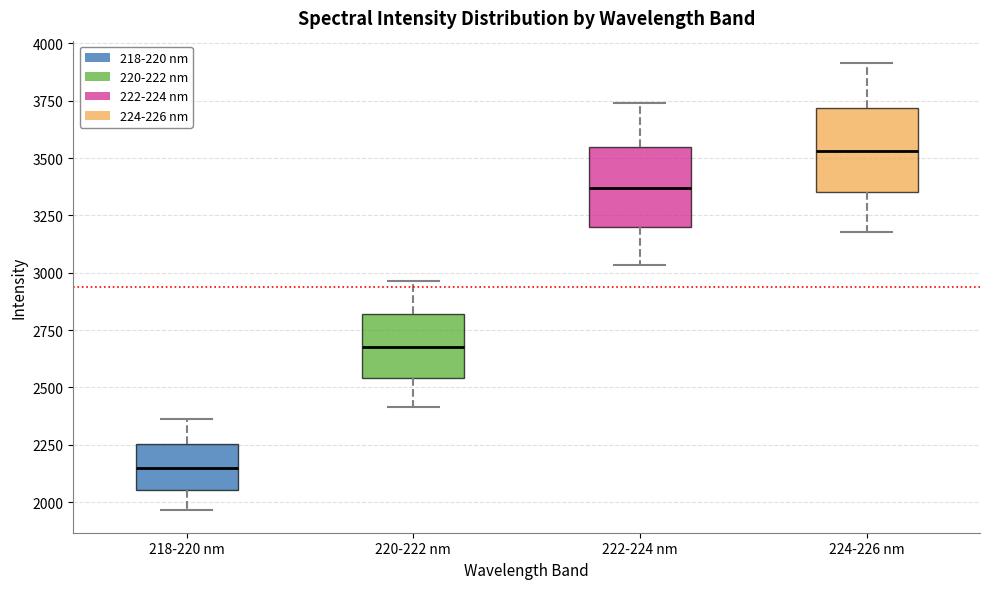

Where does the upper whisker of the box for 222-224 nm end on the y-axis? The values are not printed on the chart, so give them approximately, as read against the axis.

3750